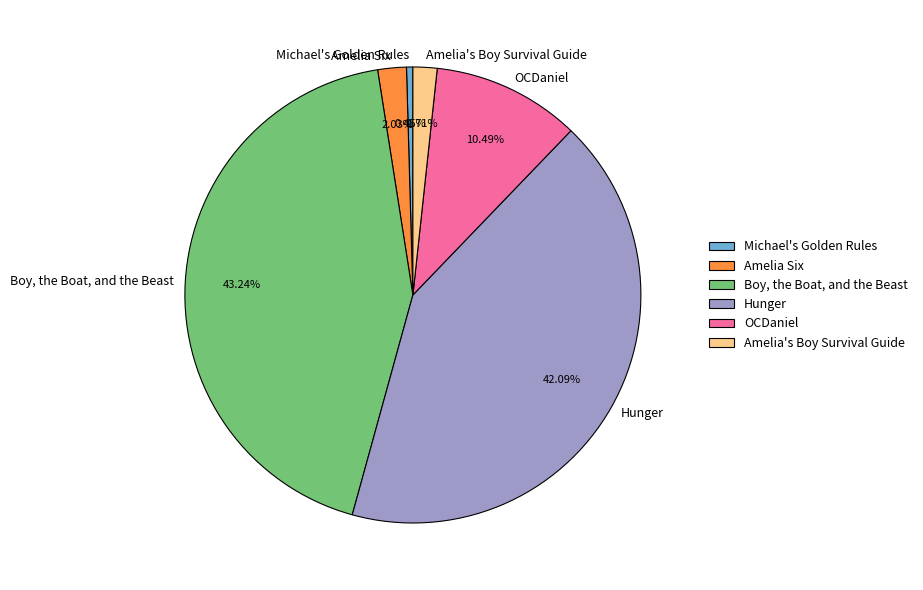

What percentage is NOT represented by Amelia Six?

98.0%